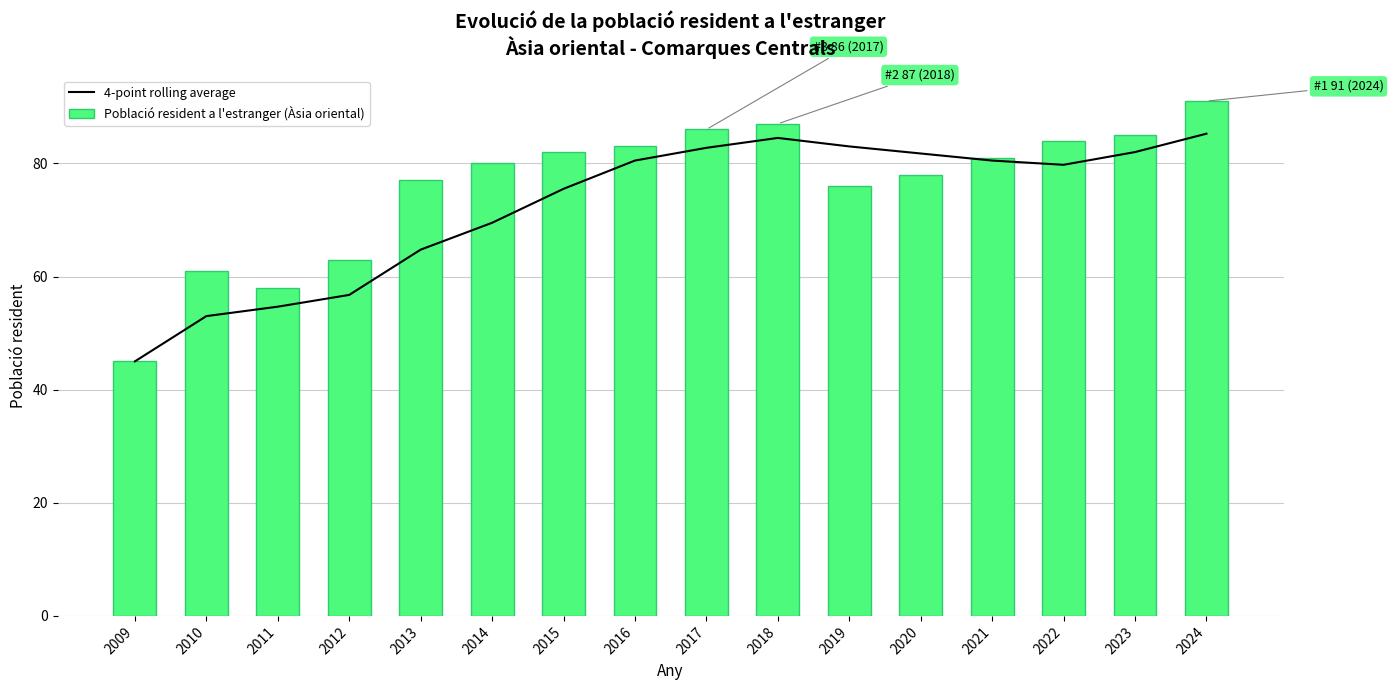

What is the difference between the highest and lowest values at 2015?

6.5